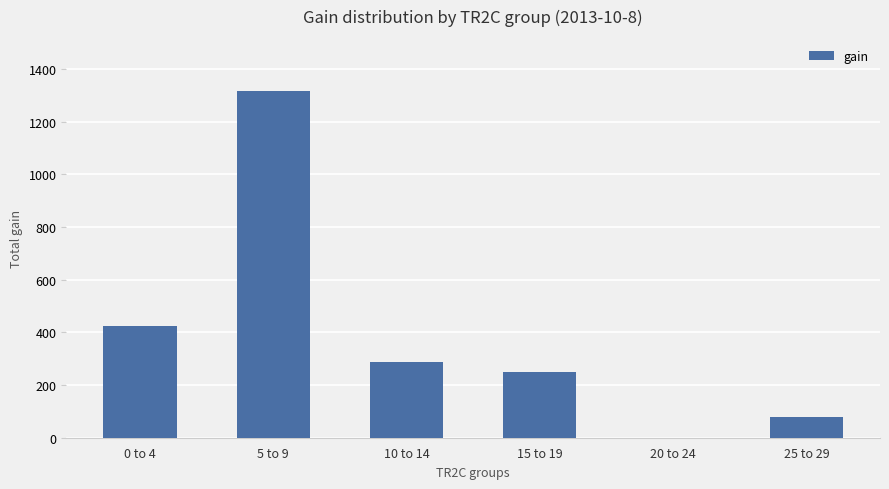

Does the chart contain stacked bars?

No